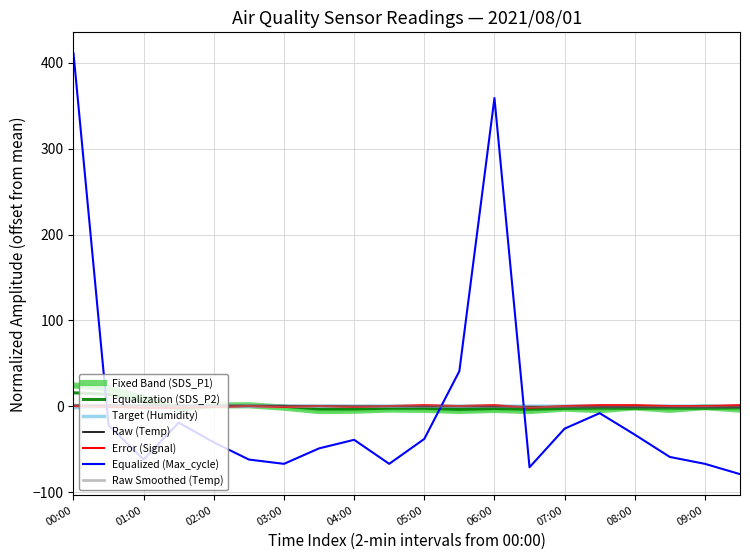

What is the label of the 6th point from the right?

07:00